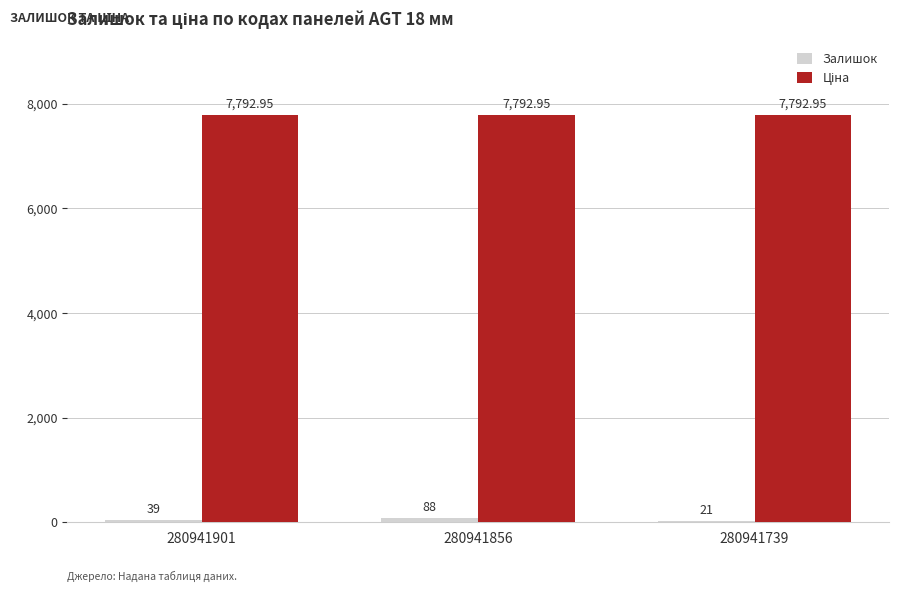

How many groups of bars are there?

3